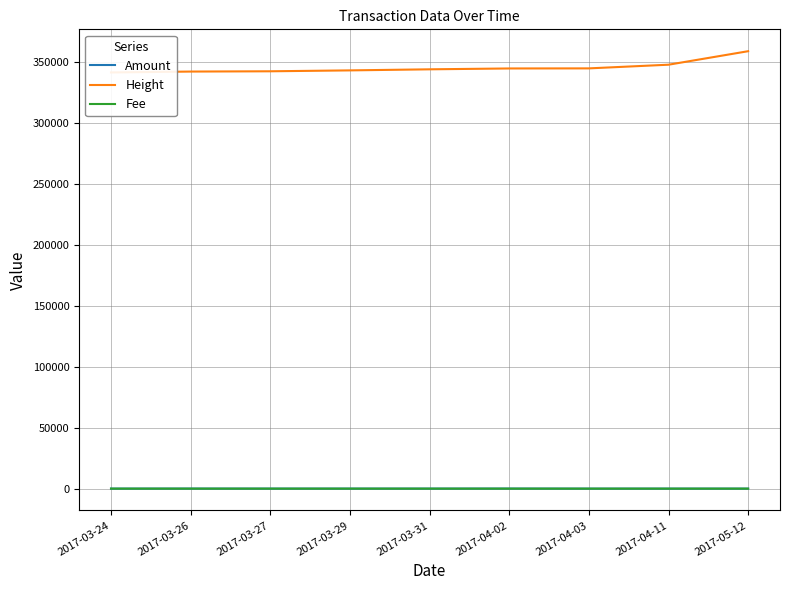

What is the average value of the Height series?

345773.8